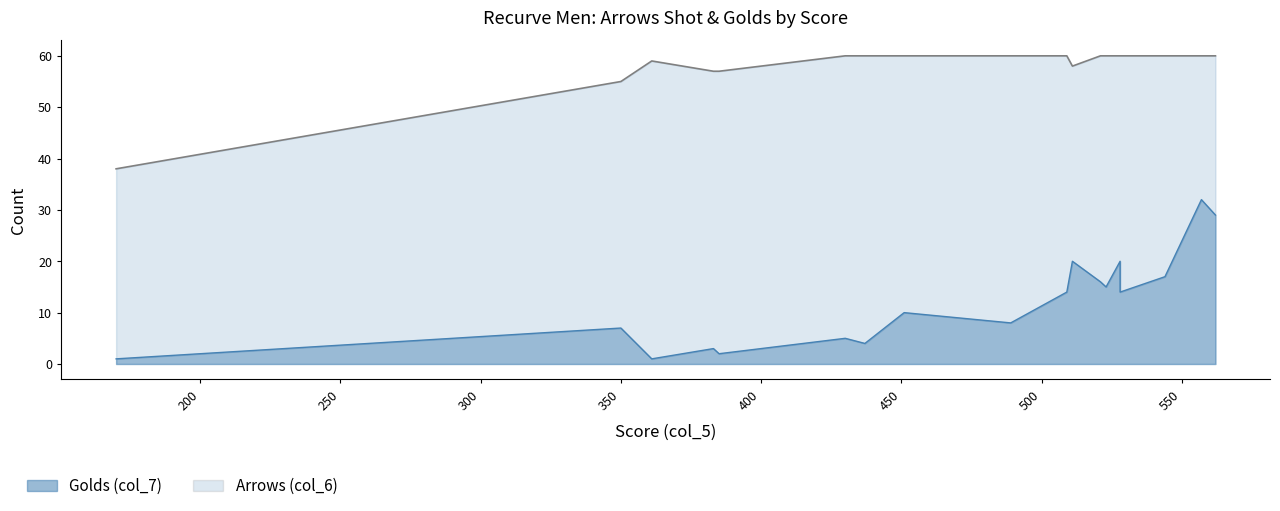

Reading right to left, transcribe all the data shown in this chart.

Golds (col_7): 170=1	350=7	361=1	383=3	385=2	430=5	437=4	451=10	489=8	509=14	511=20	521=16	523=15	528=14	528=20	544=17	557=32	562=29
Arrows (col_6): 170=38	350=55	361=59	383=57	385=57	430=60	437=60	451=60	489=60	509=60	511=58	521=60	523=60	528=60	528=60	544=60	557=60	562=60